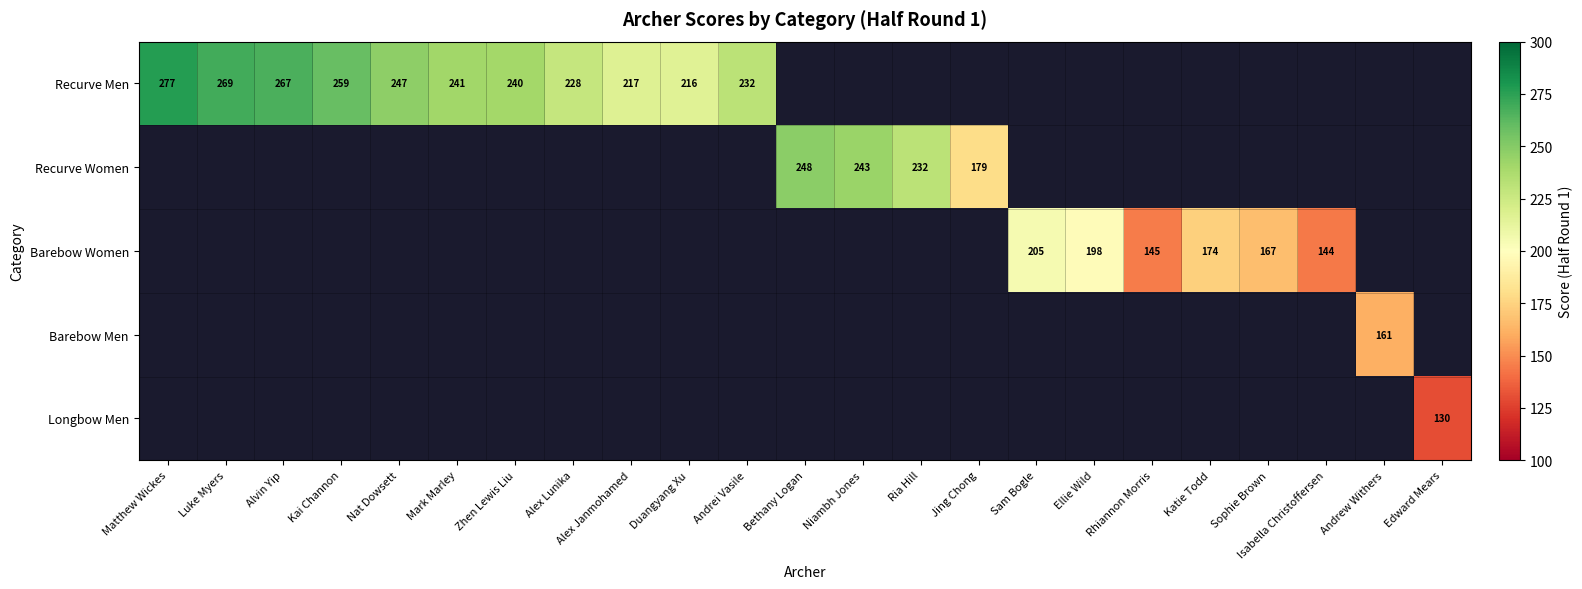

The Barebow Women series shows 198 at Ellie Wild. True or false?

True